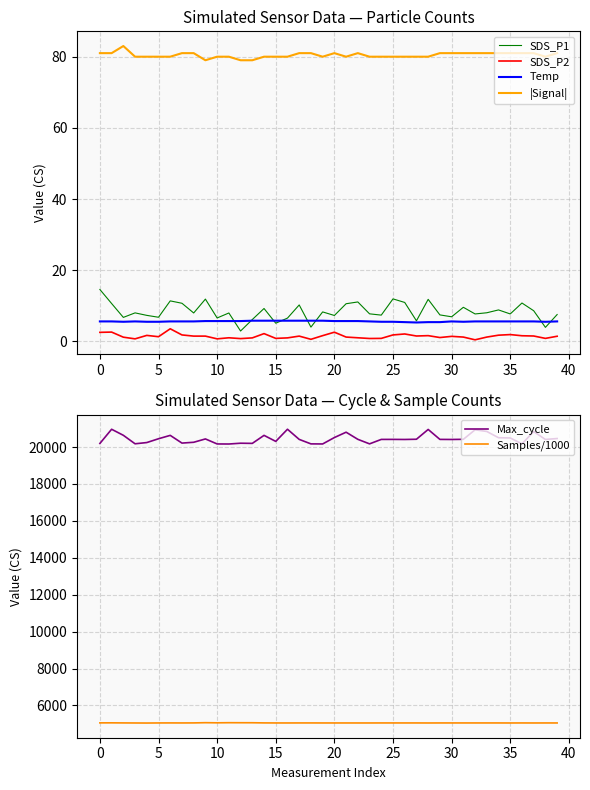

The value of Samples/1000 at 32 is 1962.2. True or false?

False